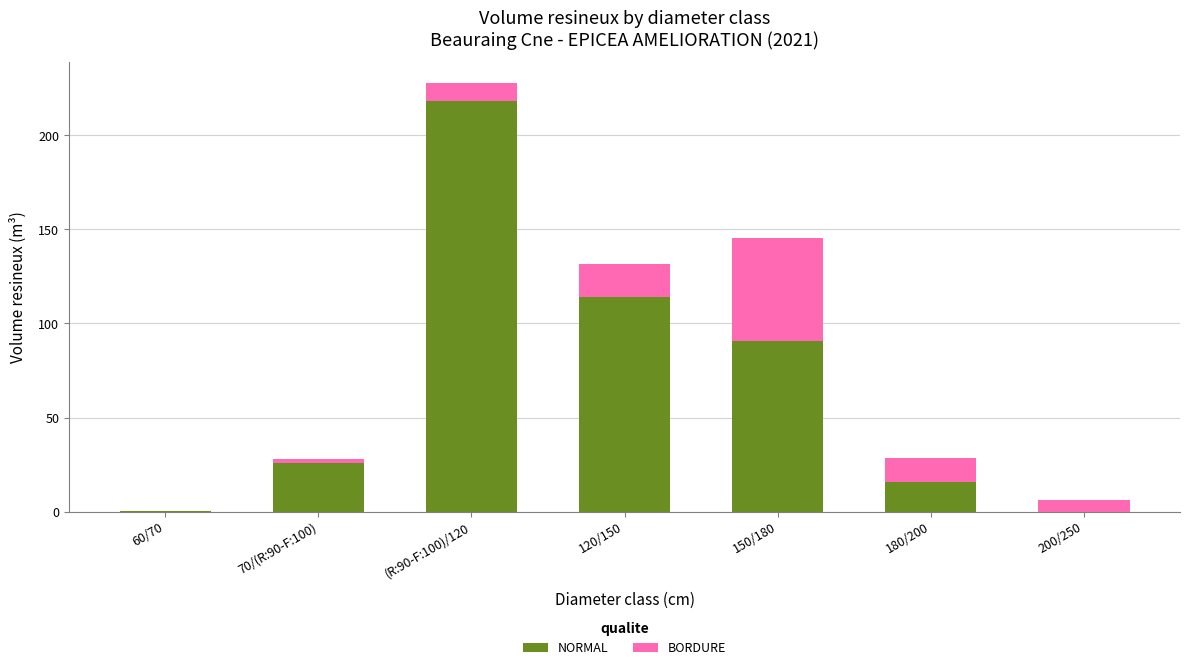

True or false: NORMAL has a value of 0.0 at 200/250.

True